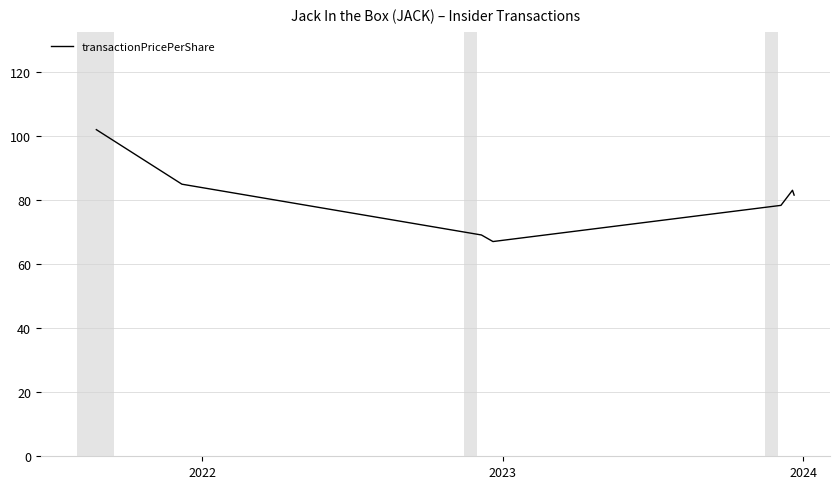

How many interior local valleys (lower than both neighbors) does the data have?

1